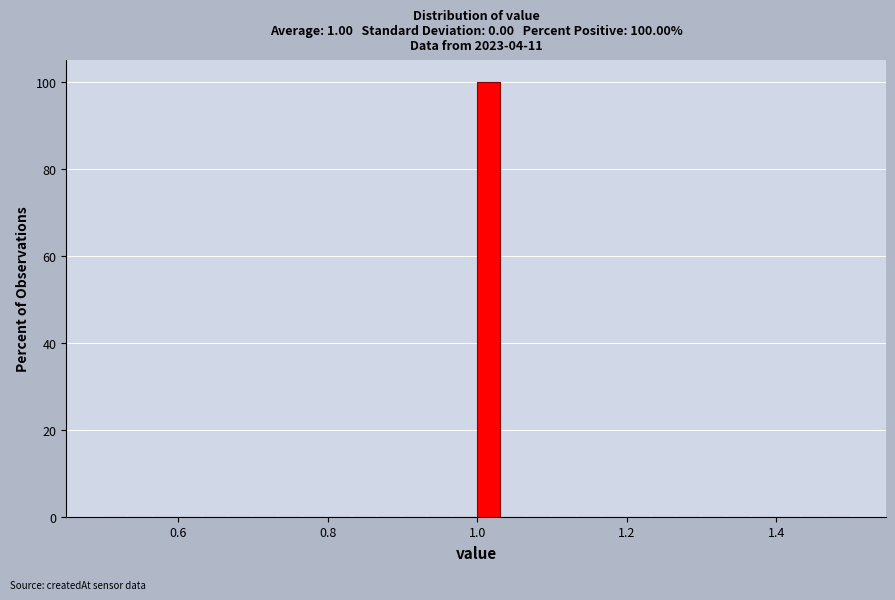

Read against the x-axis, roughly where is the centre of the tallest bar?

1.02